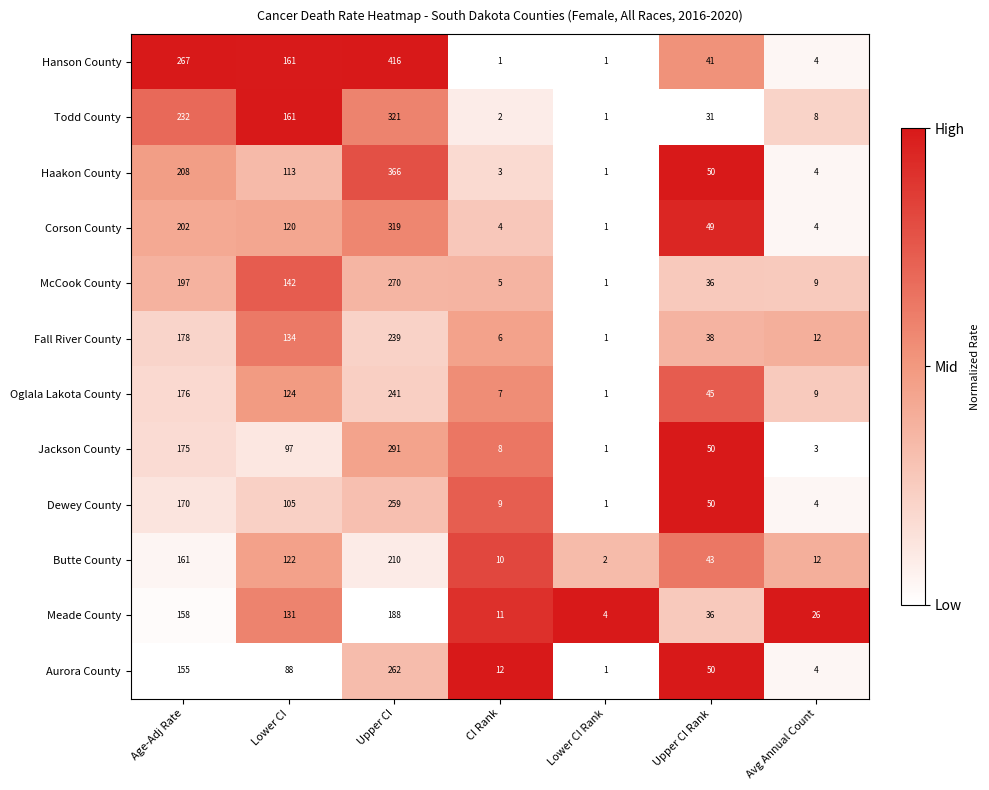

What is the total value across all series at Upper CI Rank?

519